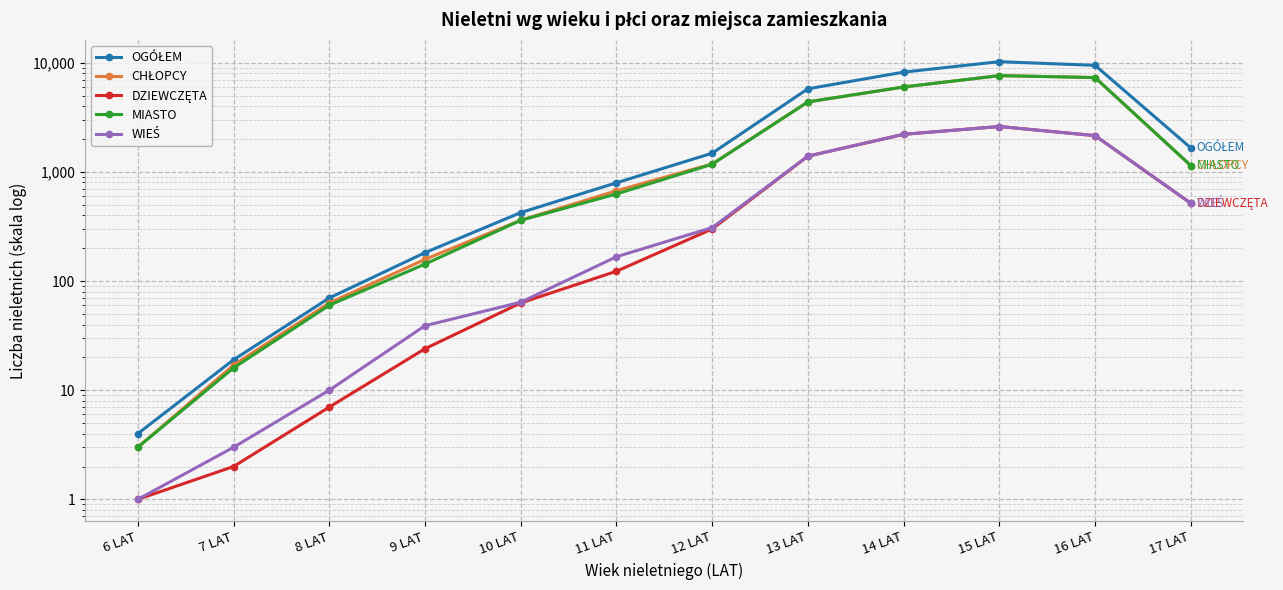

At which label does OGÓŁEM first exceed 1484?

13 LAT